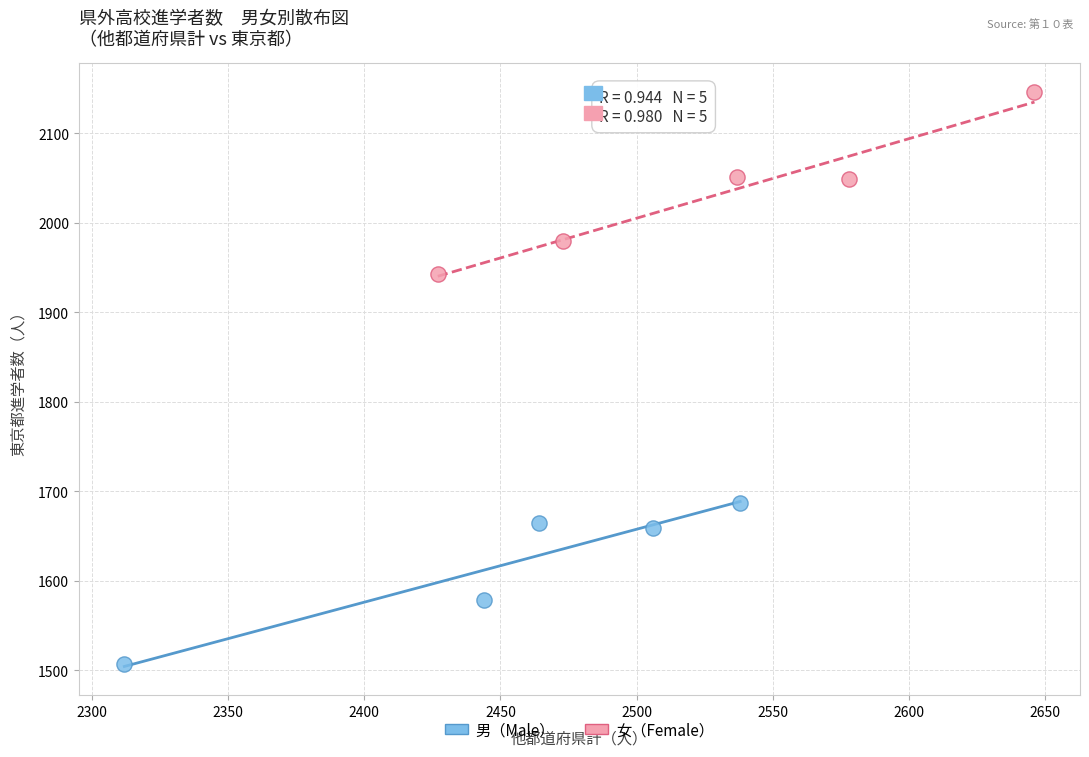

What are all the series names shown in the legend?

男（Male）, 女（Female）